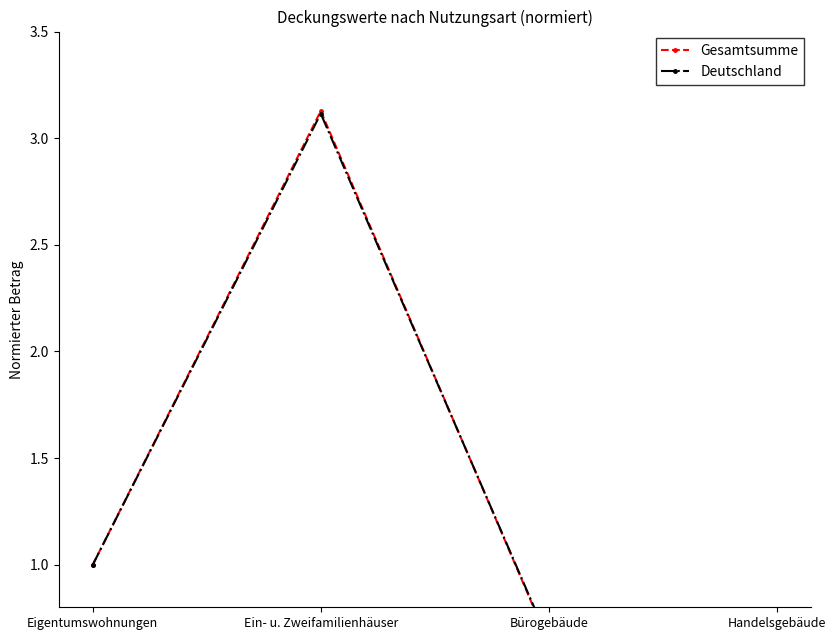

The Deutschland series shows 1.5 at Eigentumswohnungen. True or false?

False